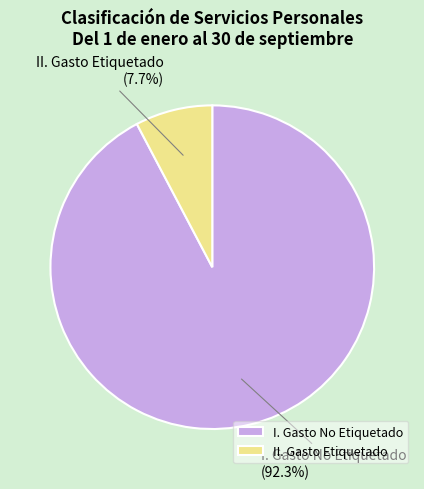

Combined, do I. Gasto No Etiquetado and II. Gasto Etiquetado account for over 50%?

Yes